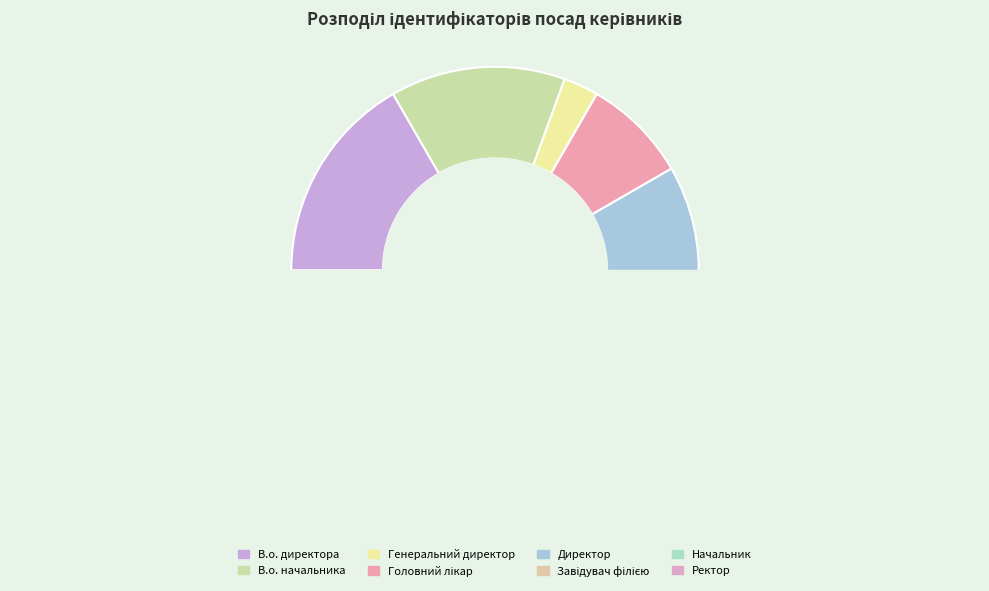

To the nearest percent, what is the average slice percentage?

12%